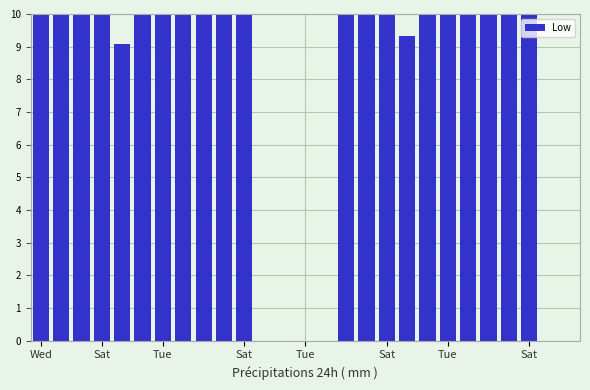

Reading left to right, transcribe all the data shown in this chart.

14.7	14.6	14.7	11.6	9.1	14.8	14.6	14.7	14.6	14.7	11.3	0.0	0.0	0.0	0.0	14.2	14.2	11.1	9.3	14.7	14.1	14.1	14.5	14.2	11.9	0.0	0.0